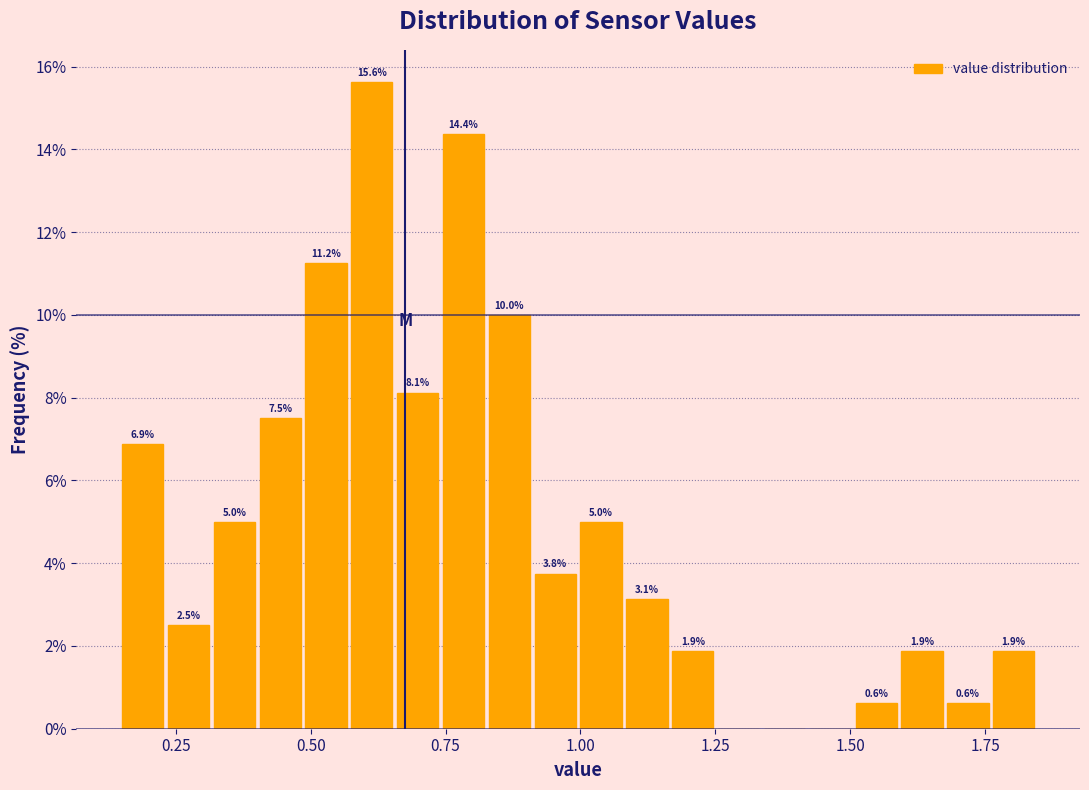

Around what value on the x-axis is the tallest bar? Give the approximate position of its centre, as read against the axis.

0.60